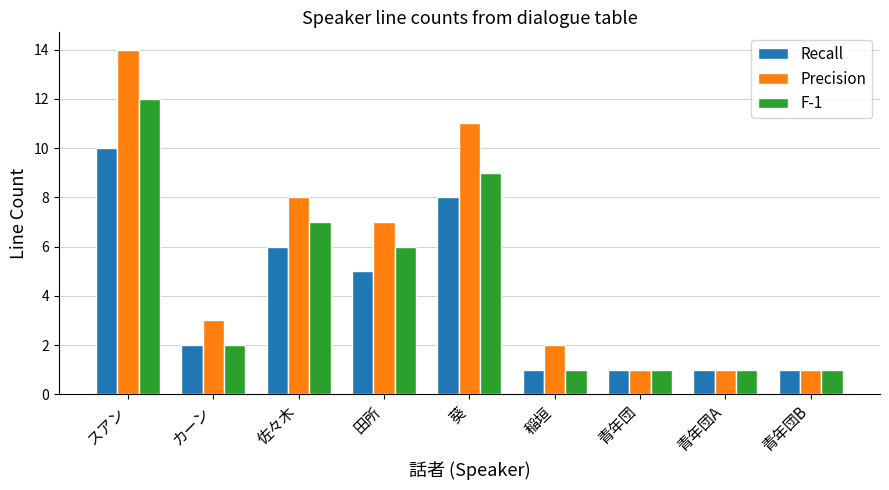

Reading left to right, extract all data points from this chart.

Recall: スアン=10	カーン=2	佐々木=6	田所=5	葵=8	稲垣=1	青年団=1	青年団A=1	青年団B=1
Precision: スアン=14	カーン=3	佐々木=8	田所=7	葵=11	稲垣=2	青年団=1	青年団A=1	青年団B=1
F-1: スアン=12	カーン=2	佐々木=7	田所=6	葵=9	稲垣=1	青年団=1	青年団A=1	青年団B=1